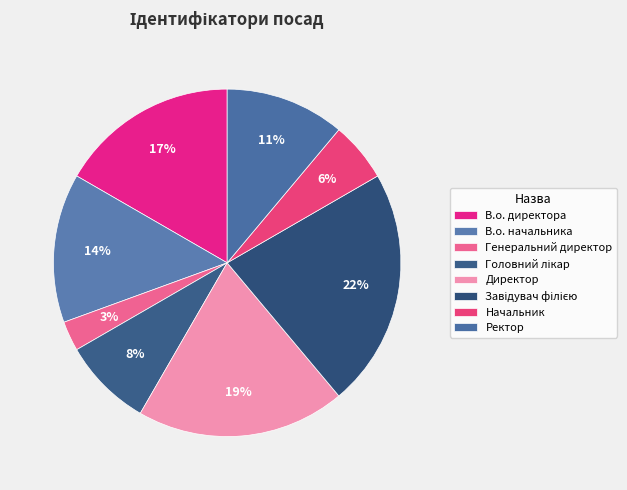

How many slices are in this pie chart?

8